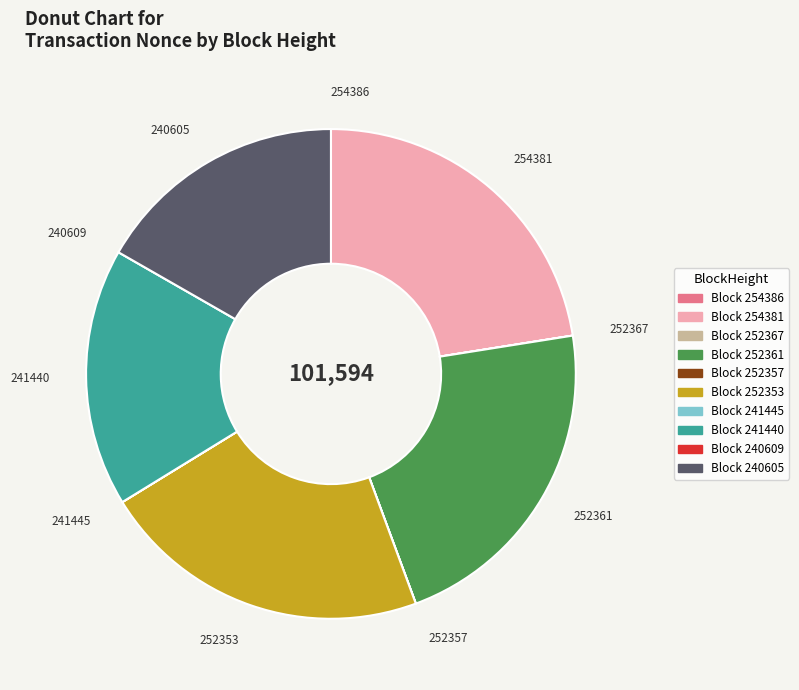

Does any single category account for the majority?

No